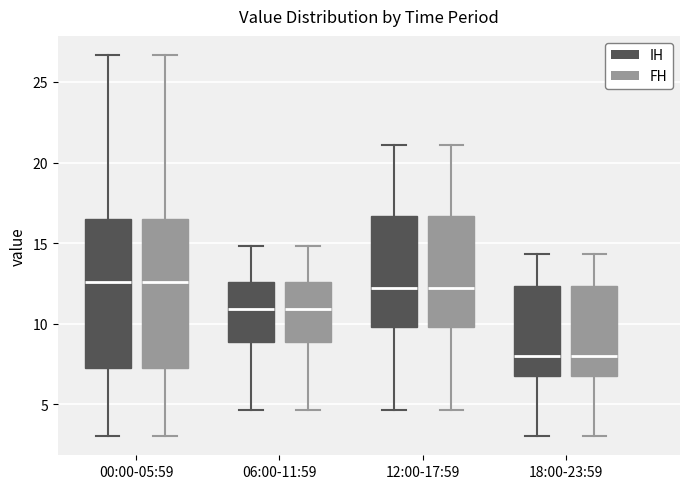

Reading left to right, read every box against the y-axis: the position of its median line, the range the box covers, and the ends of its whiskers. The values are not printed on the chart, so give them approximately, as read against the axis.

00:00-05:59 (IH): median 12.5, box 7.5 to 16.5, whiskers 3.0 to 26.5
00:00-05:59 (FH): median 12.5, box 7.5 to 16.5, whiskers 3.0 to 26.5
06:00-11:59 (IH): median 11.0, box 9.0 to 12.5, whiskers 4.5 to 15.0
06:00-11:59 (FH): median 11.0, box 9.0 to 12.5, whiskers 4.5 to 15.0
12:00-17:59 (IH): median 12.0, box 10.0 to 16.5, whiskers 4.5 to 21.0
12:00-17:59 (FH): median 12.0, box 10.0 to 16.5, whiskers 4.5 to 21.0
18:00-23:59 (IH): median 8.0, box 7.0 to 12.5, whiskers 3.0 to 14.5
18:00-23:59 (FH): median 8.0, box 7.0 to 12.5, whiskers 3.0 to 14.5